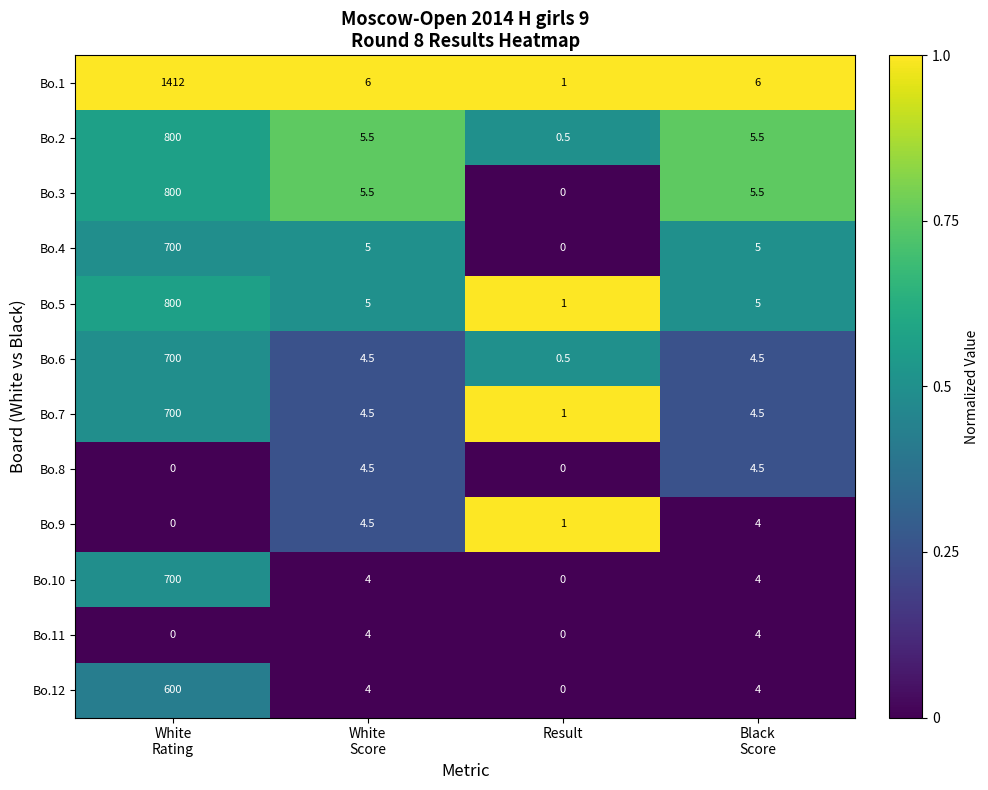

What is the difference between the second highest and minimum values in the Bo.7 series?

3.5